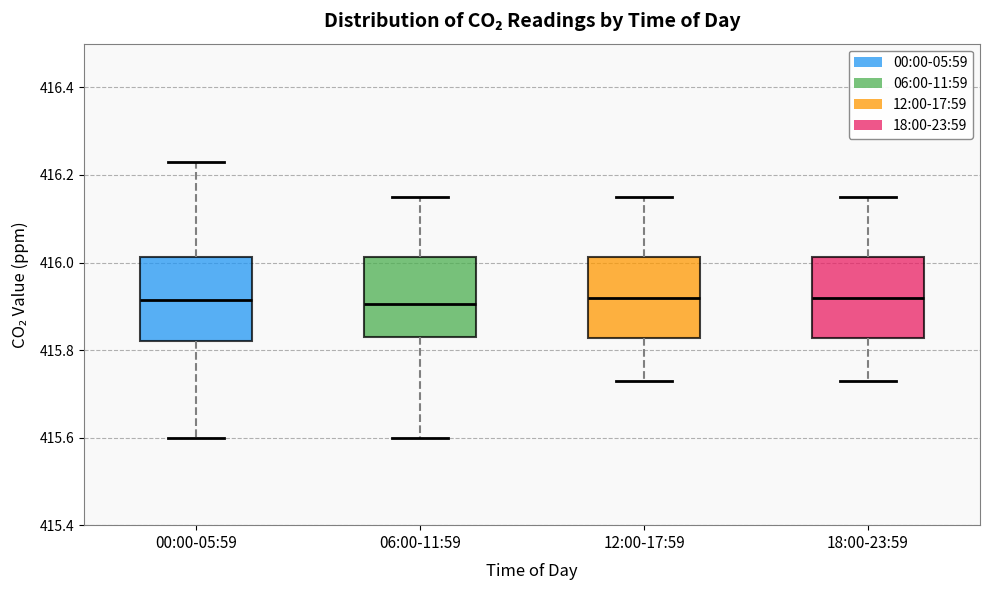

Where is the upper edge of the box for 12:00-17:59 on the y-axis? The values are not printed on the chart, so give them approximately, as read against the axis.

416.02